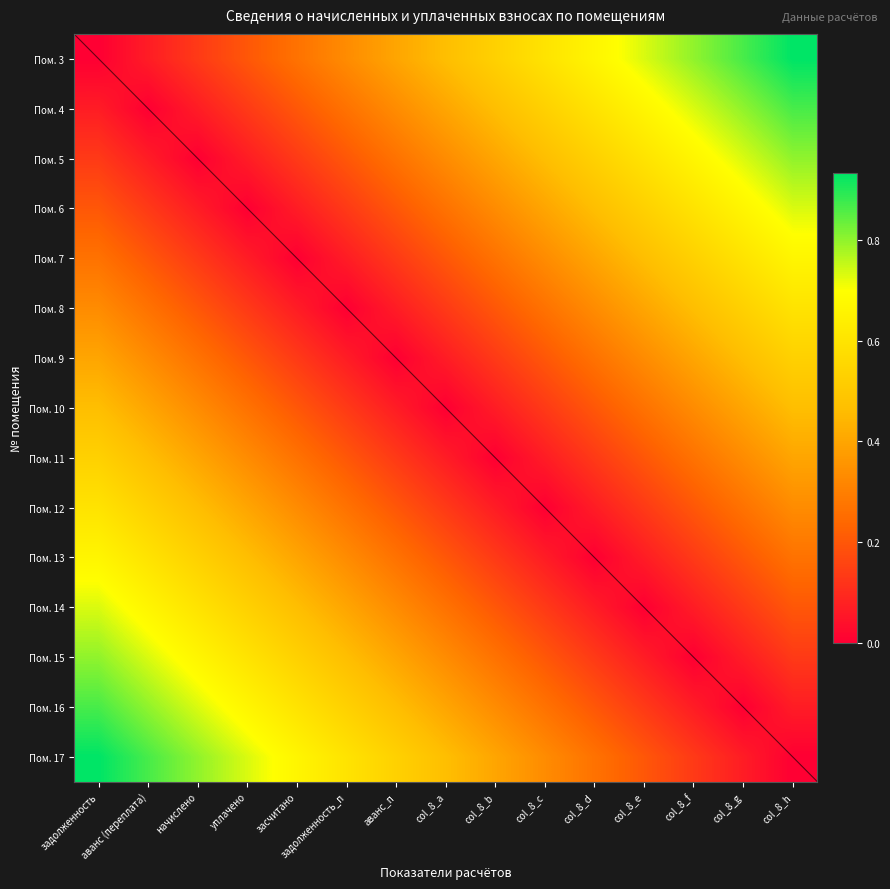

Rank the series at col_8_h from highest to lowest value.

Пом. 3, Пом. 4, Пом. 5, Пом. 6, Пом. 7, Пом. 8, Пом. 9, Пом. 10, Пом. 11, Пом. 12, Пом. 13, Пом. 14, Пом. 15, Пом. 16, Пом. 17